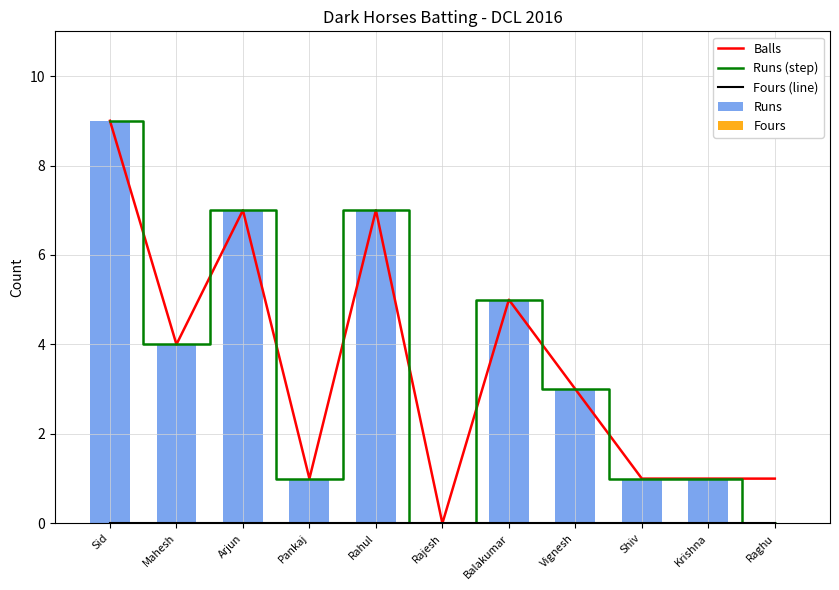

Where is Runs nearest to the value 4?

Mahesh